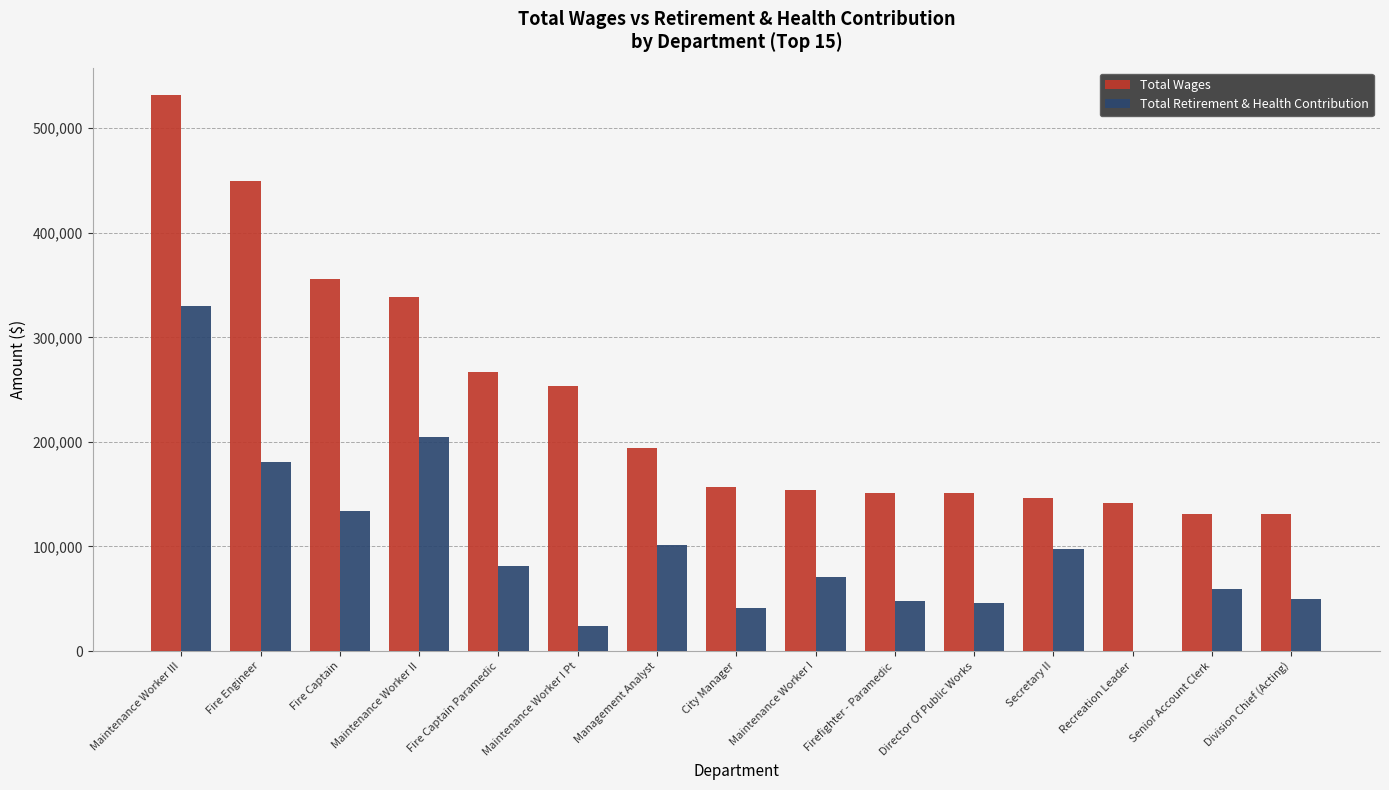

How many positive values does the Total Retirement & Health Contribution series have?

14